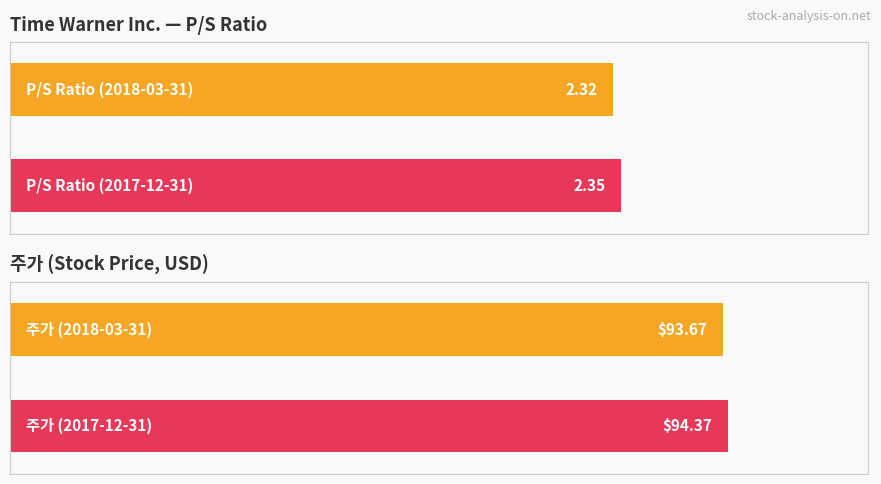

What is the total value across all series at 2017-12-31?

96.7